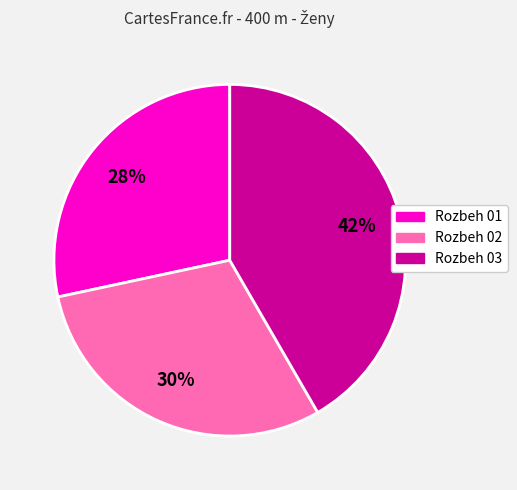

Is the sum of Rozbeh 02 and Rozbeh 01 greater than half?

Yes